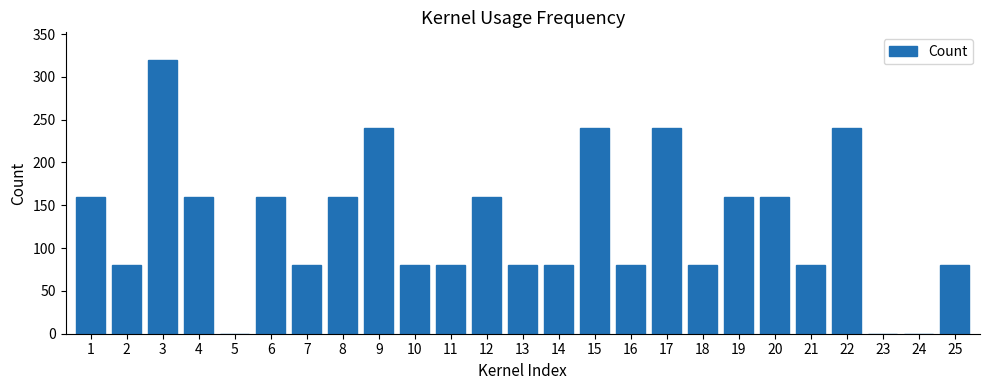

Approximately how many times larger is the value at 14 compared to 11?

1.0